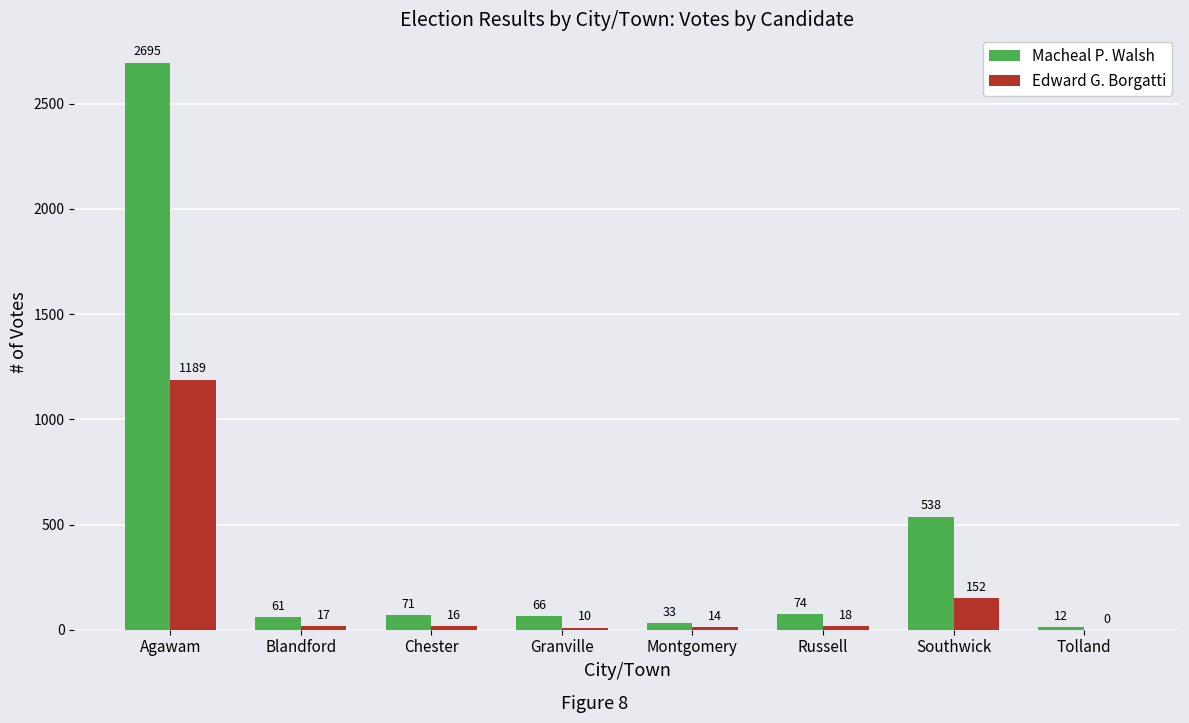

The value of Macheal P. Walsh at Russell is 74. True or false?

True